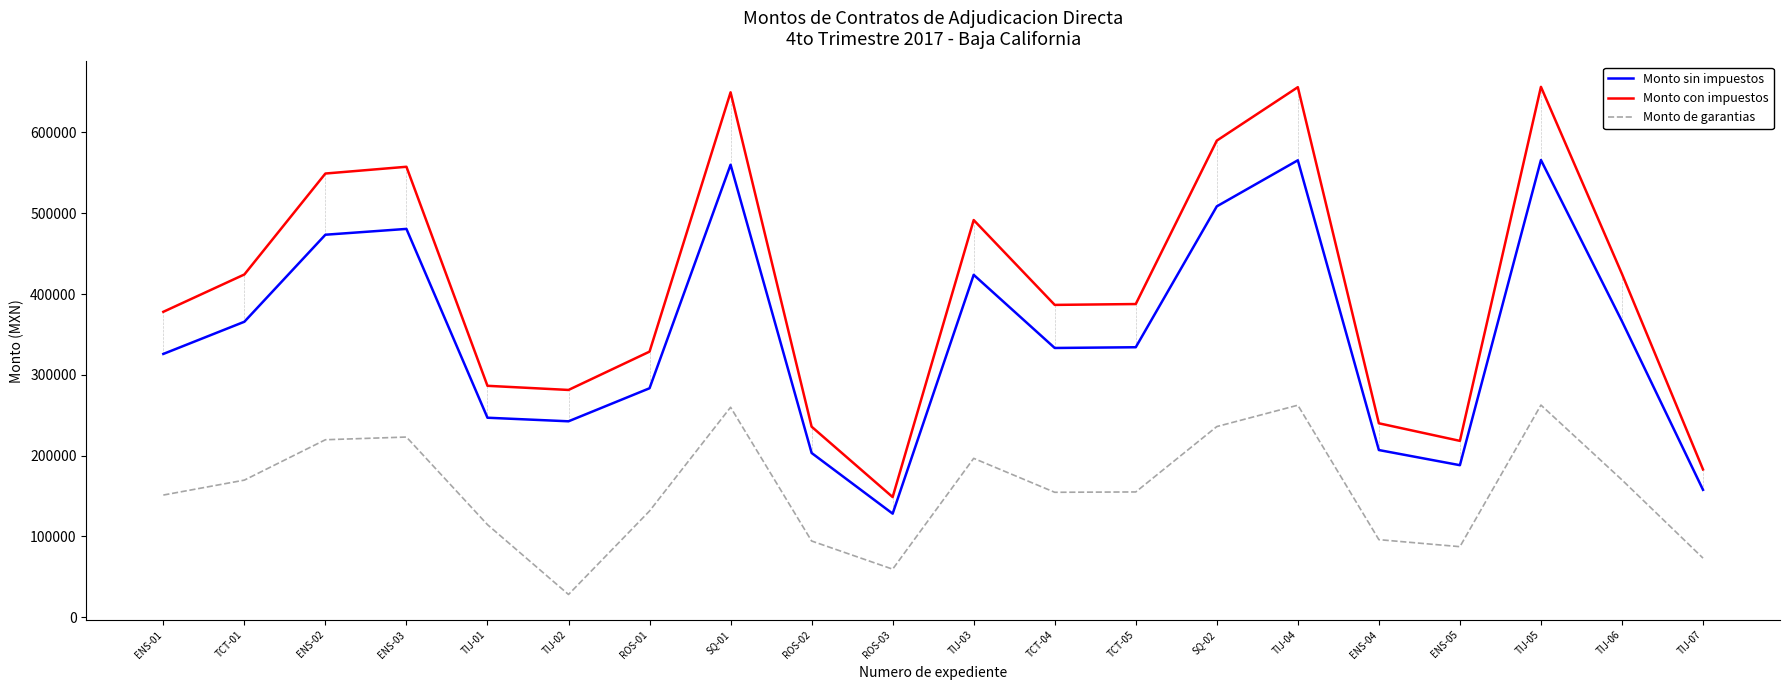

How many interior local valleys does the Monto sin impuestos series have?

4